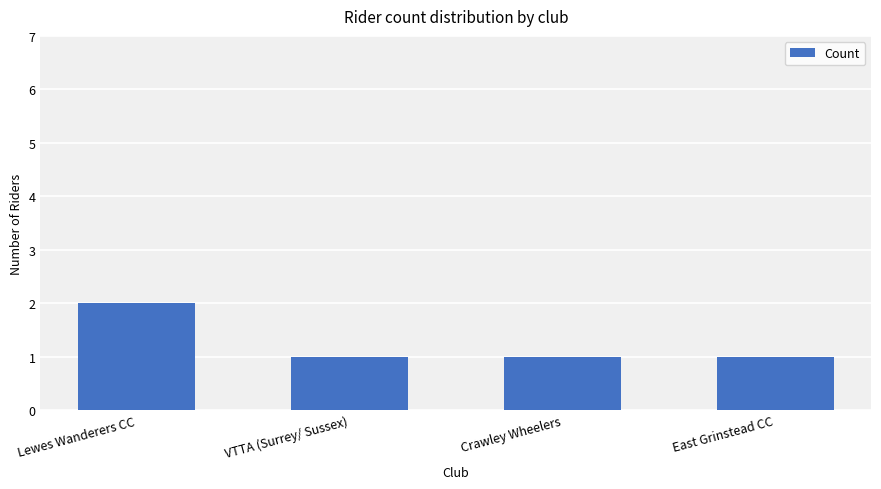

What is the average value?

1